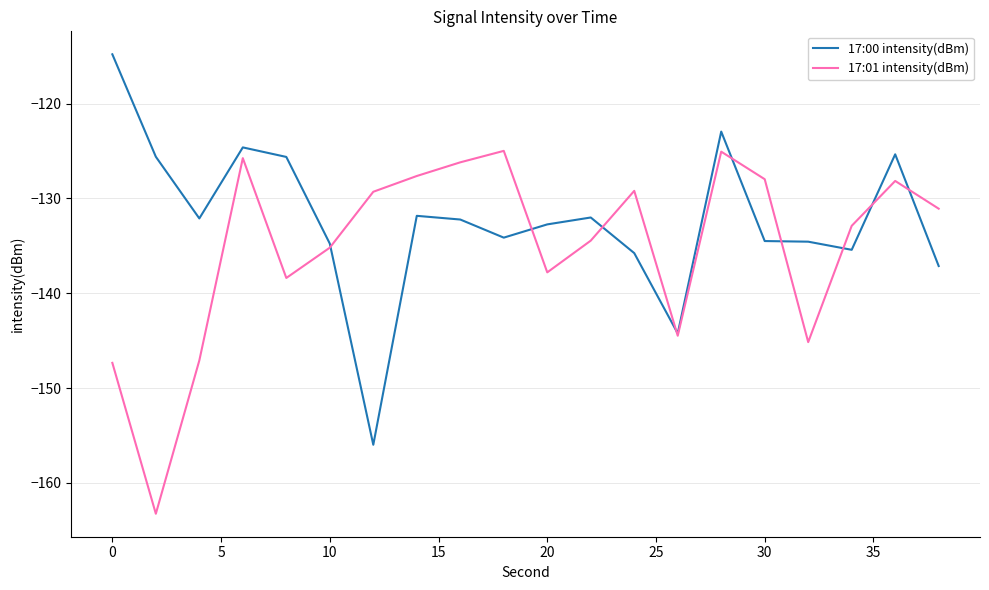

Does the chart have visible grid lines?

Yes